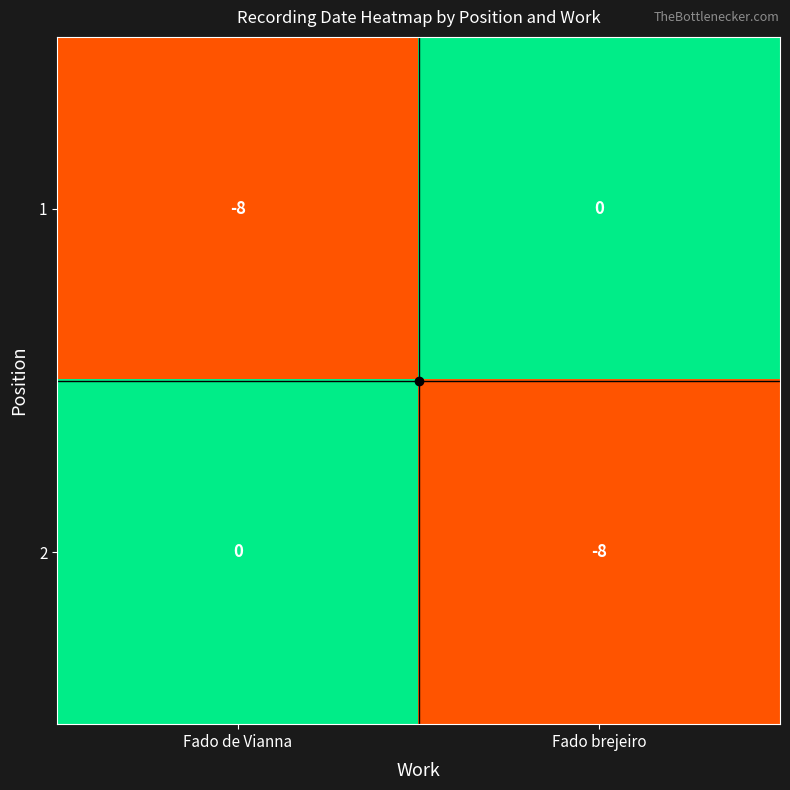

What is the total value across all series at Fado de Vianna?

-8